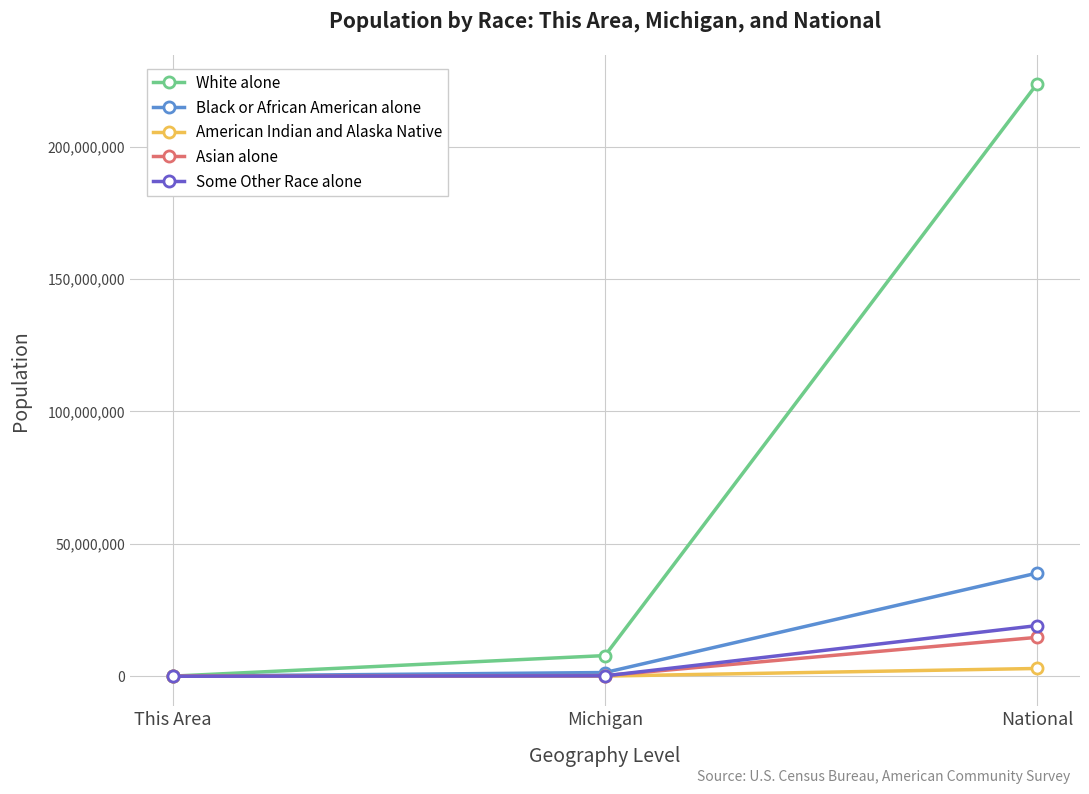

What is the sum of all Black or African American alone values?

40340350